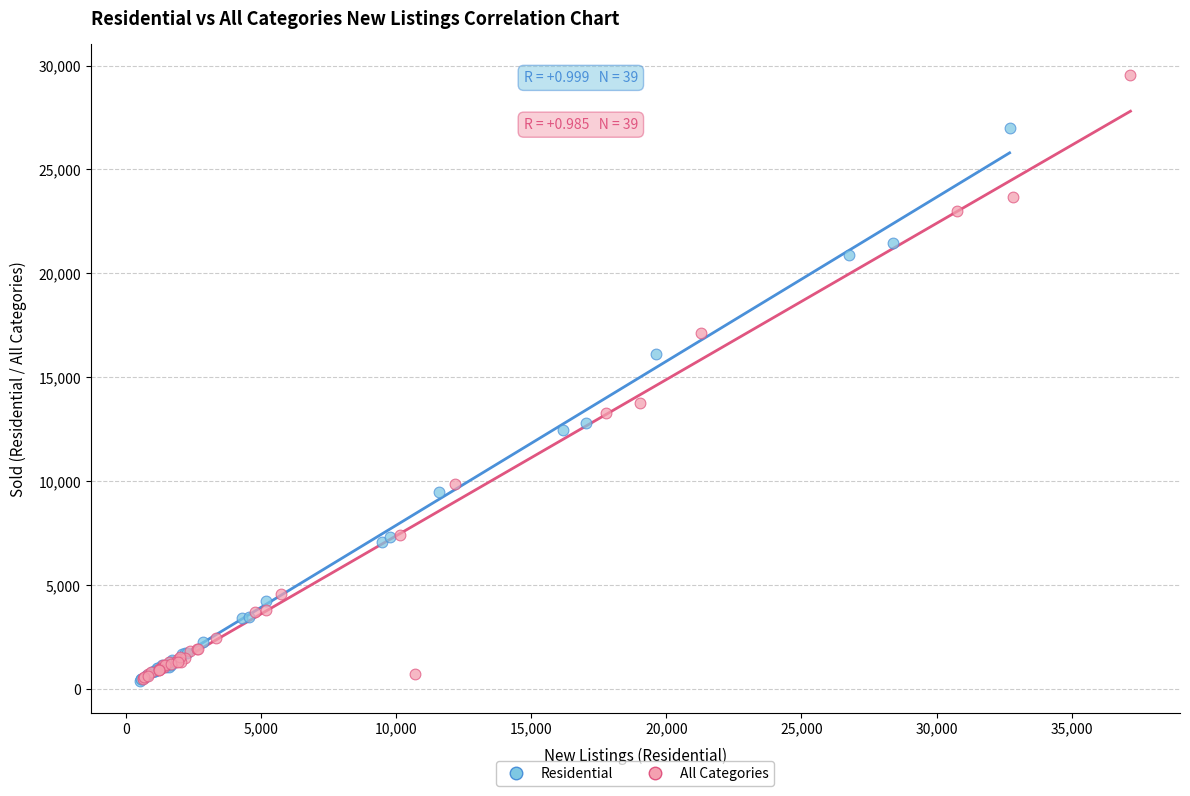

Which series has the largest Y range (max minus min)?

All Categories